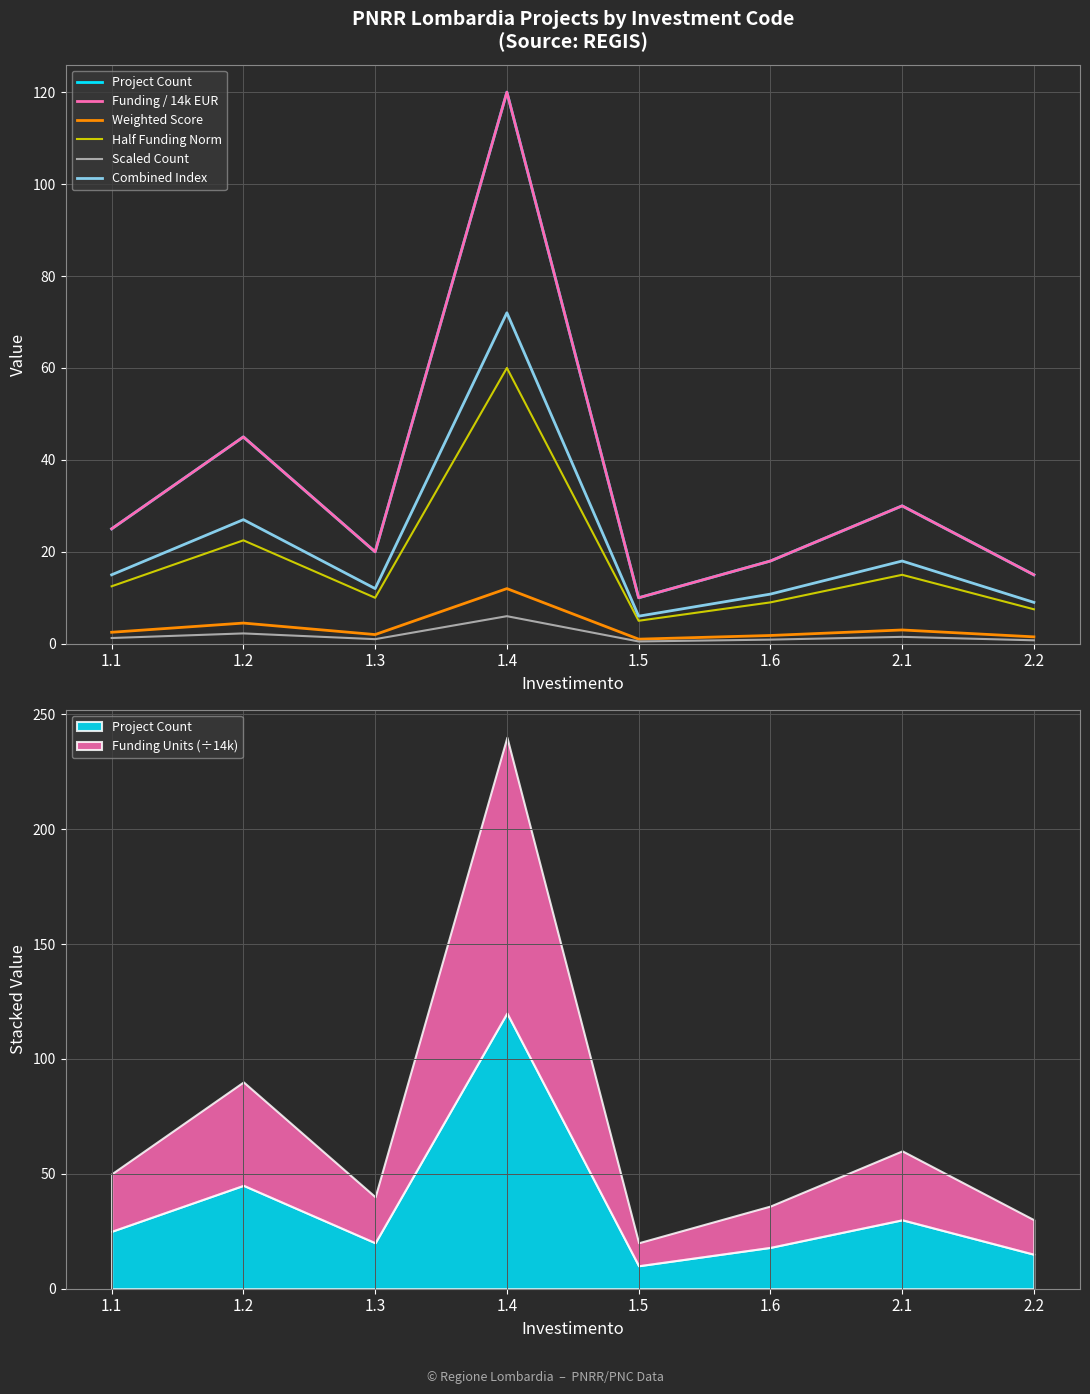

What value does the Weighted Score series have at 1.2?

4.5